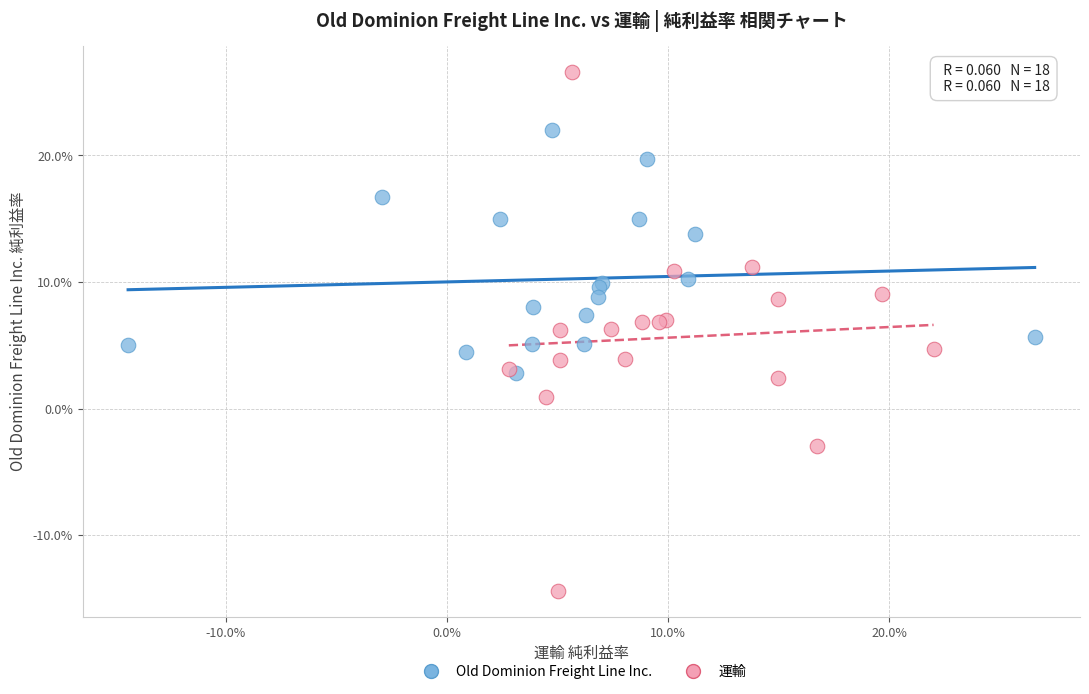

Which series reaches the minimum Y coordinate?

運輸